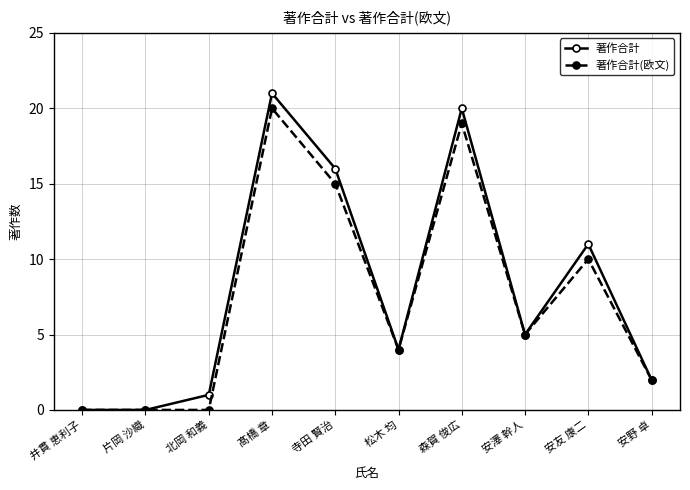

List the series in order of their peak value, highest first.

著作合計, 著作合計(欧文)